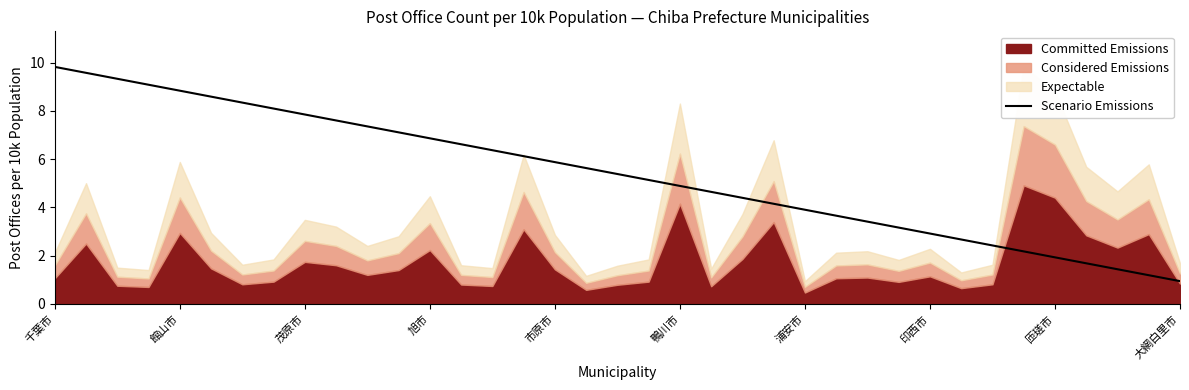

True or false: there are more than 0 points higher than both neighbors.

False